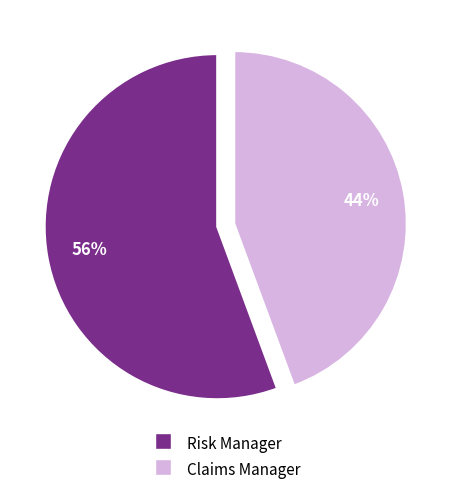

To the nearest percent, what percentage of the pie is Risk Manager?

56%